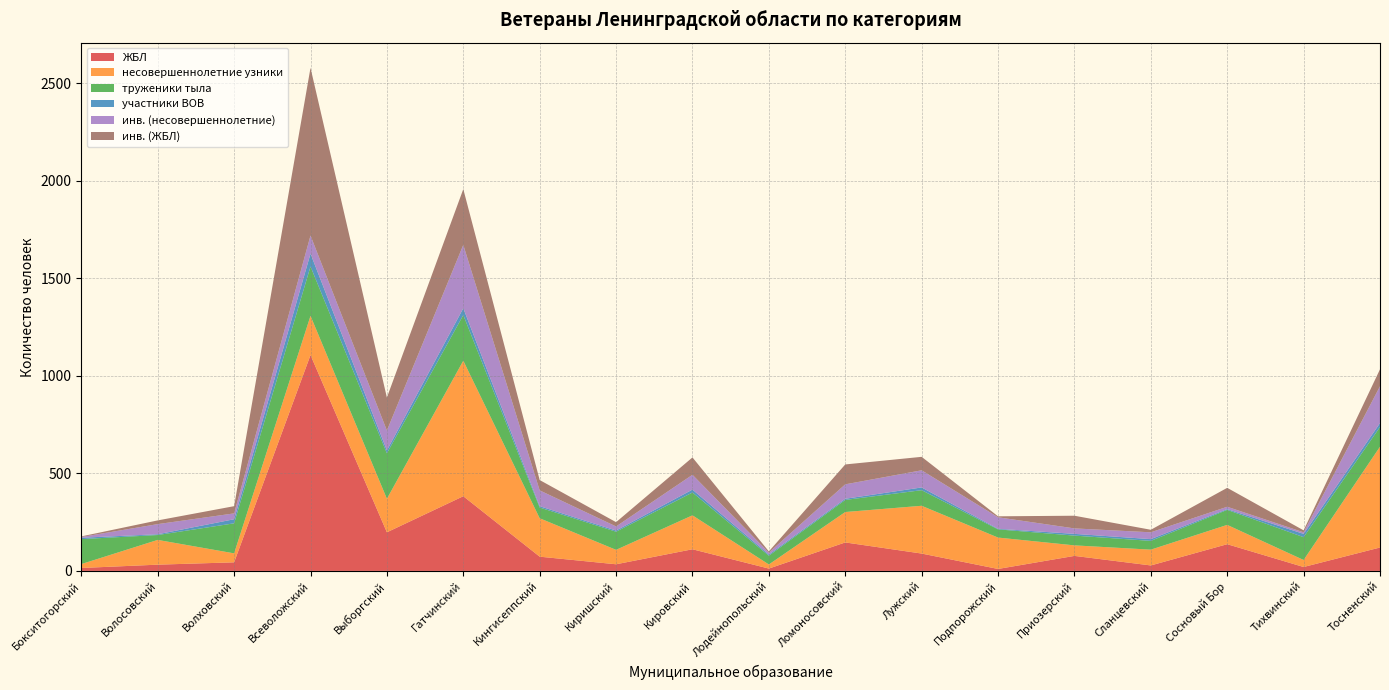

Reading left to right, what are all the values shown in this chart?

ЖБЛ: Бокситогорский=15	Волосовский=32	Волховский=44	Всеволожский=1107	Выборгский=198	Гатчинский=383	Кингисеппский=73	Киришский=34	Кировский=111	Лодейнопольский=12	Ломоносовский=146	Лужский=89	Подпорожский=10	Приозерский=77	Сланцевский=28	Сосновый Бор=137	Тихвинский=20	Тосненский=120
несовершеннолетние узники: Бокситогорский=20	Волосовский=127	Волховский=46	Всеволожский=201	Выборгский=172	Гатчинский=695	Кингисеппский=197	Киришский=74	Кировский=174	Лодейнопольский=21	Ломоносовский=156	Лужский=245	Подпорожский=161	Приозерский=54	Сланцевский=81	Сосновый Бор=99	Тихвинский=36	Тосненский=517
труженики тыла: Бокситогорский=128	Волосовский=25	Волховский=154	Всеволожский=253	Выборгский=233	Гатчинский=234	Кингисеппский=55	Киришский=93	Кировский=117	Лодейнопольский=45	Ломоносовский=62	Лужский=80	Подпорожский=42	Приозерский=50	Сланцевский=45	Сосновый Бор=77	Тихвинский=117	Тосненский=101
участники ВОВ: Бокситогорский=7	Волосовский=4	Волховский=21	Всеволожский=66	Выборгский=15	Гатчинский=35	Кингисеппский=7	Киришский=6	Кировский=15	Лодейнопольский=6	Ломоносовский=6	Лужский=14	Подпорожский=3	Приозерский=9	Сланцевский=9	Сосновый Бор=4	Тихвинский=17	Тосненский=20
инв. (несовершеннолетние): Бокситогорский=4	Волосовский=52	Волховский=30	Всеволожский=93	Выборгский=102	Гатчинский=325	Кингисеппский=81	Киришский=21	Кировский=76	Лодейнопольский=10	Ломоносовский=74	Лужский=88	Подпорожский=59	Приозерский=28	Сланцевский=35	Сосновый Бор=12	Тихвинский=8	Тосненский=189
инв. (ЖБЛ): Бокситогорский=3	Волосовский=19	Волховский=37	Всеволожский=860	Выборгский=169	Гатчинский=286	Кингисеппский=53	Киришский=22	Кировский=89	Лодейнопольский=6	Ломоносовский=102	Лужский=69	Подпорожский=5	Приозерский=65	Сланцевский=13	Сосновый Бор=97	Тихвинский=10	Тосненский=87